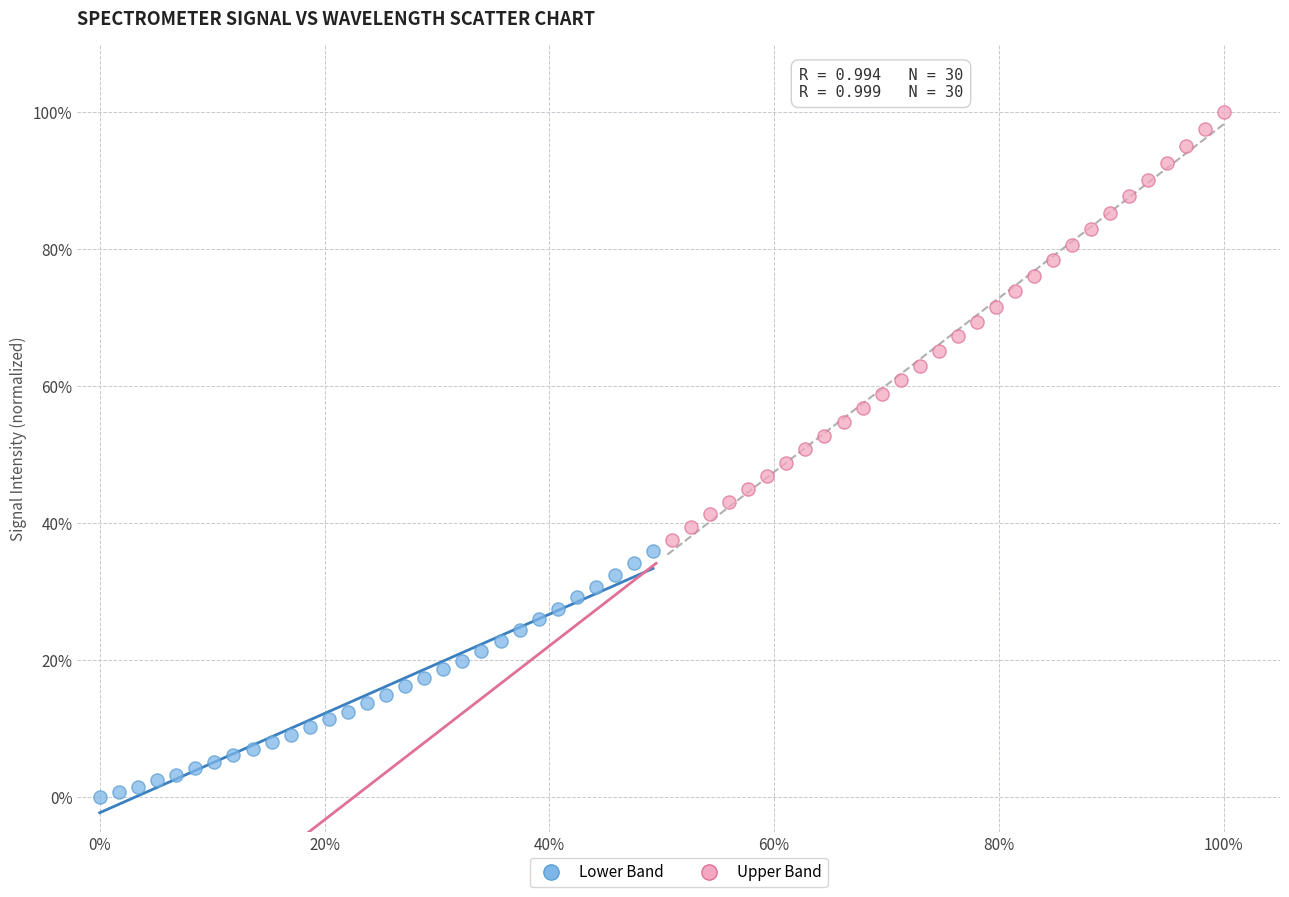

What are all the series names shown in the legend?

Lower Band, Upper Band